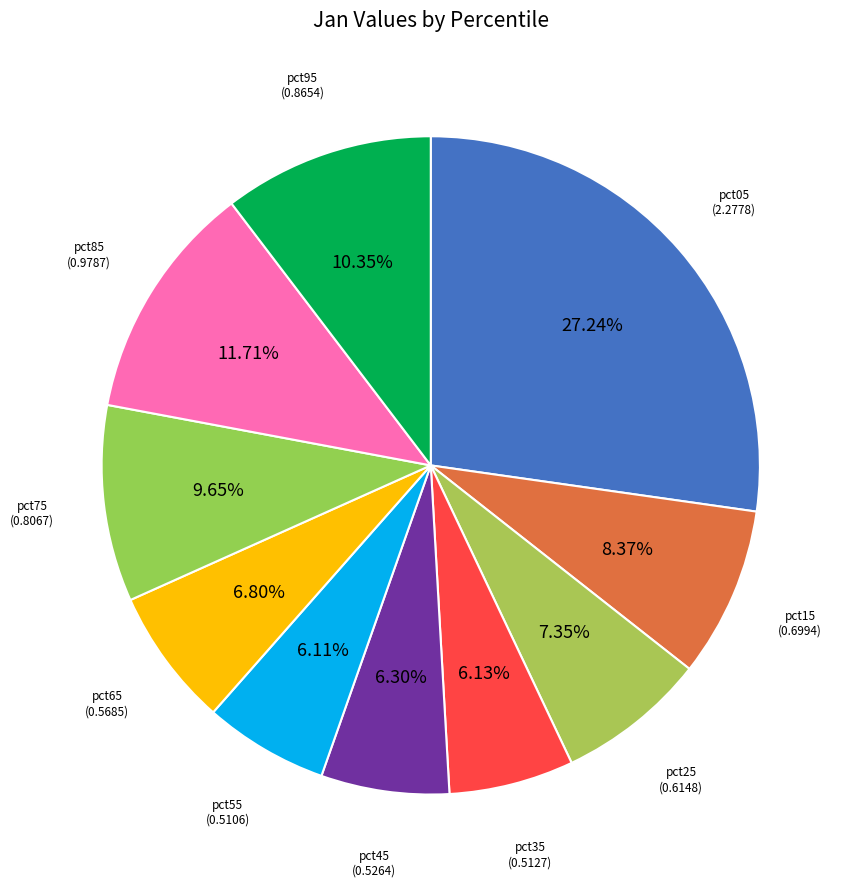

Count the number of slices in the pie.

10